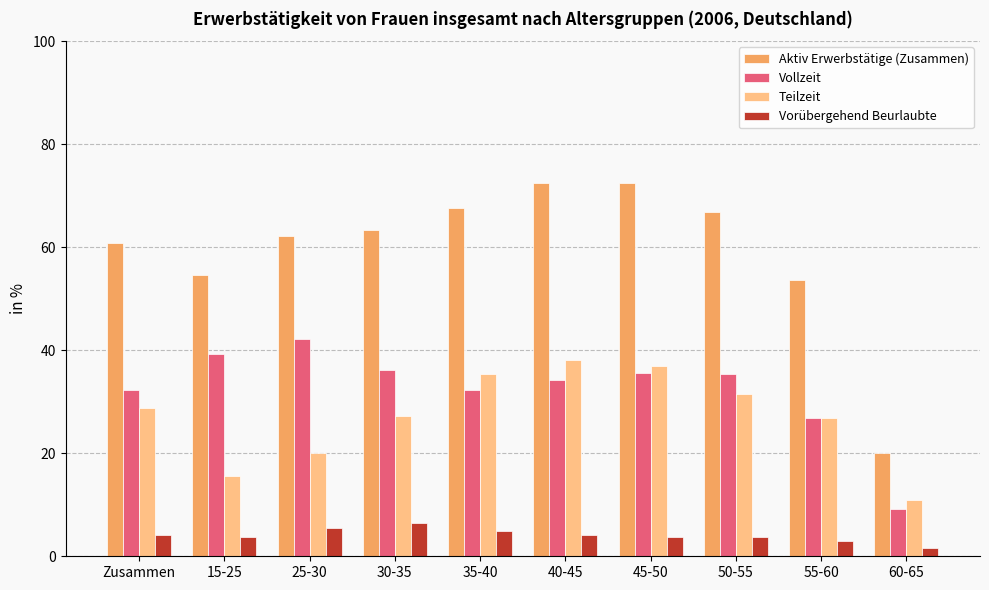

What are all the series names shown in the legend?

Aktiv Erwerbstätige (Zusammen), Vollzeit, Teilzeit, Vorübergehend Beurlaubte